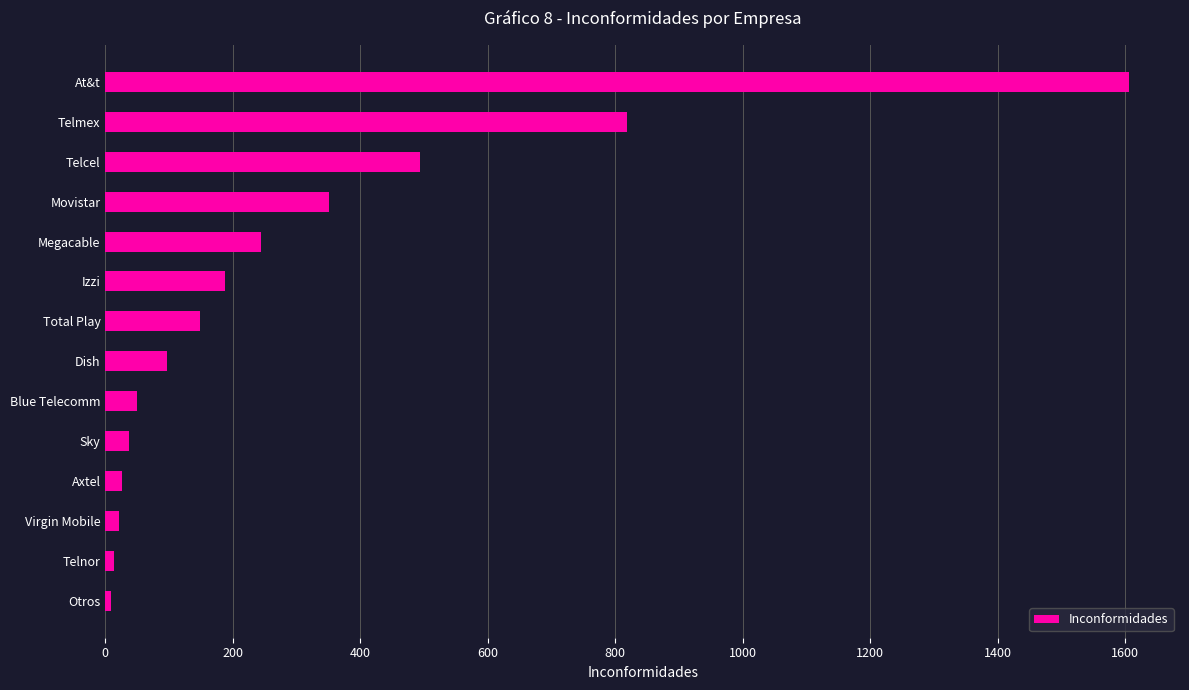

Is it true that the value at Megacable is 334?

False